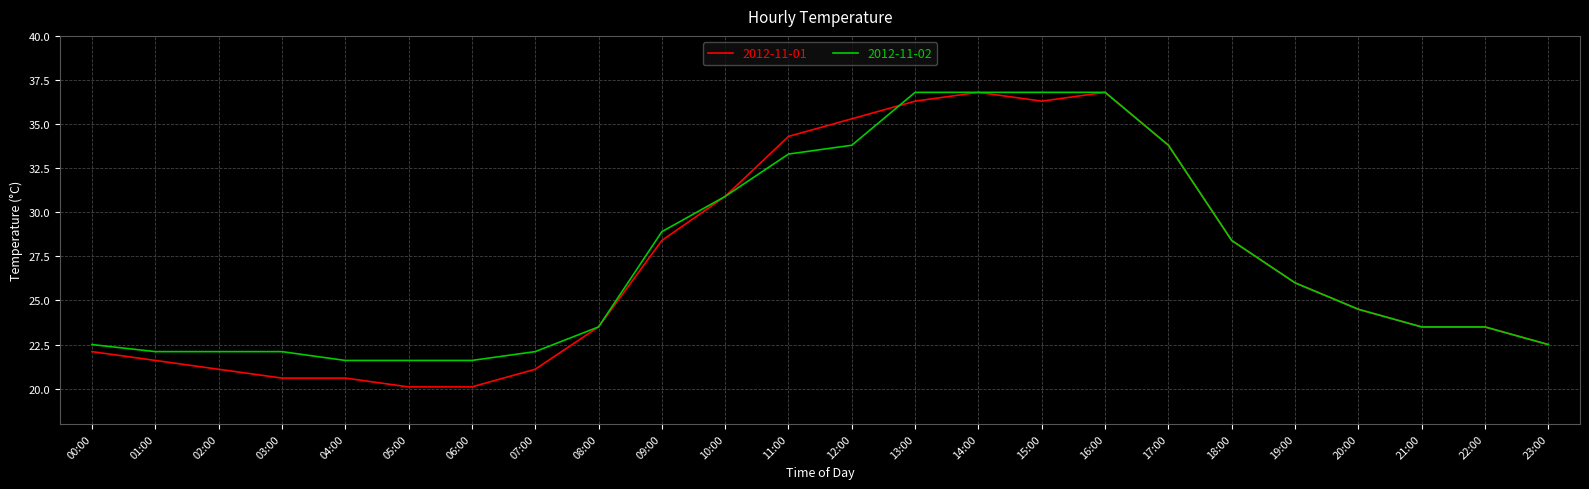

What is the lowest value of the 2012-11-01 series?

20.1